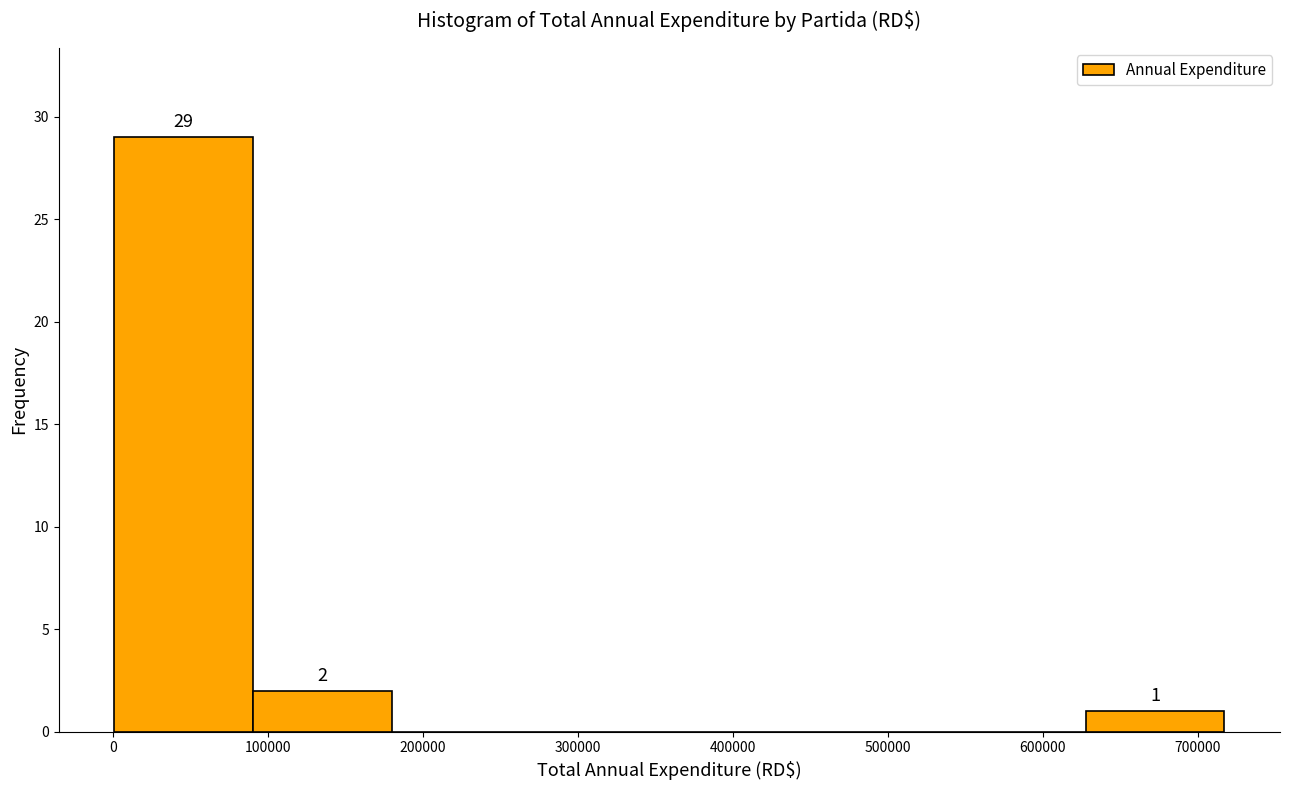

Which range on the x-axis has the tallest bar?

0 to 90000